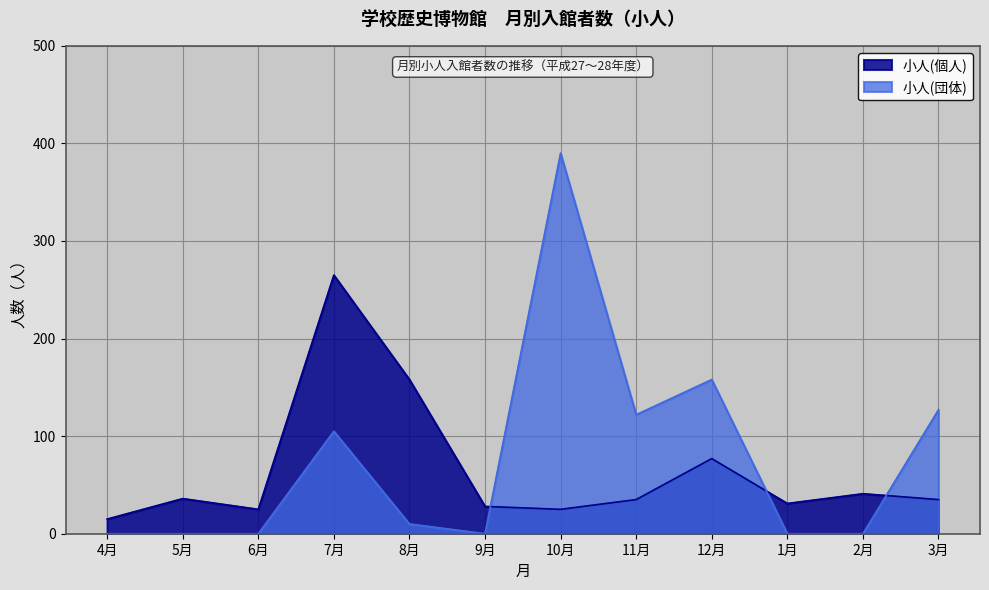

Which series has the largest total across all categories?

小人(団体)